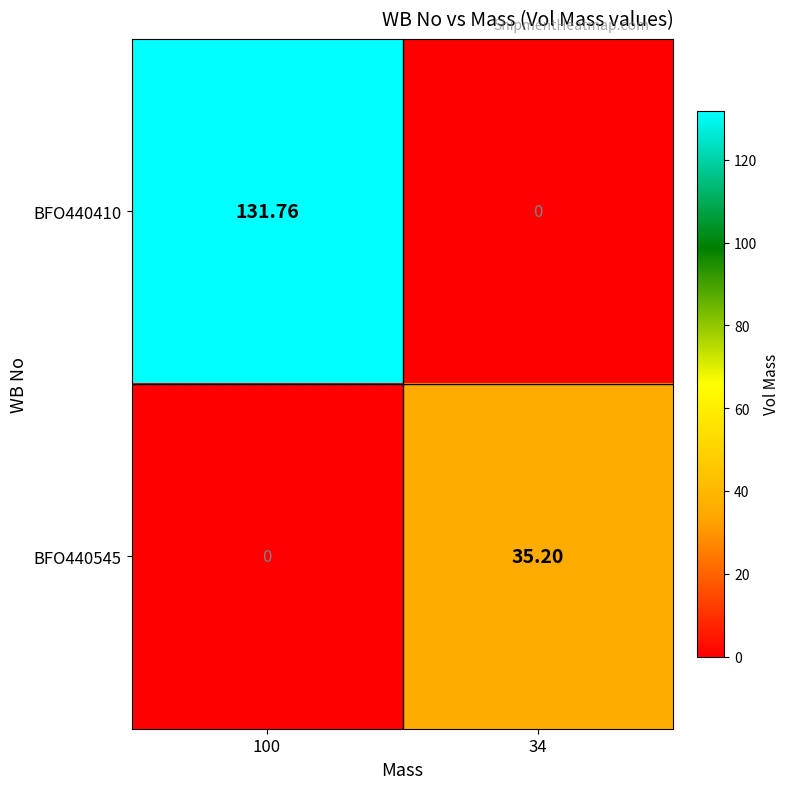

Is the value of BFO440410 at 34 greater than the value of BFO440545 at 34?

No